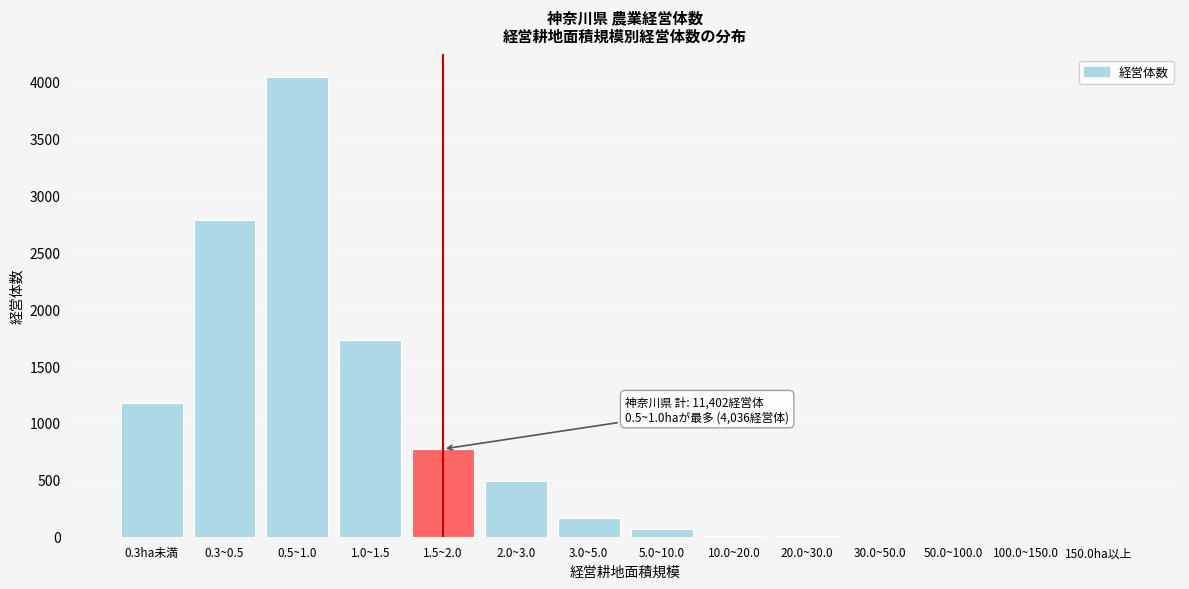

What is the sum of all values?

11234